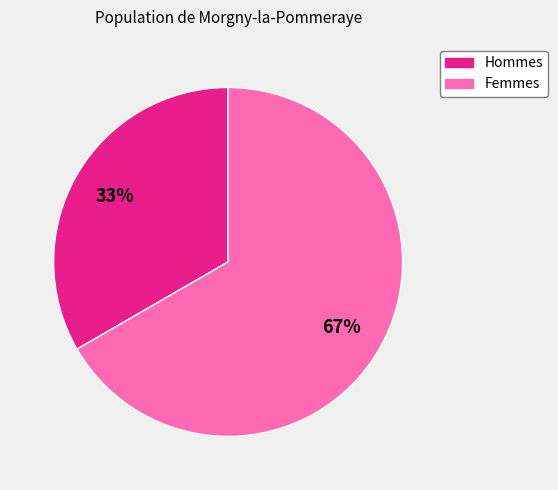

Does any single category account for the majority?

Yes